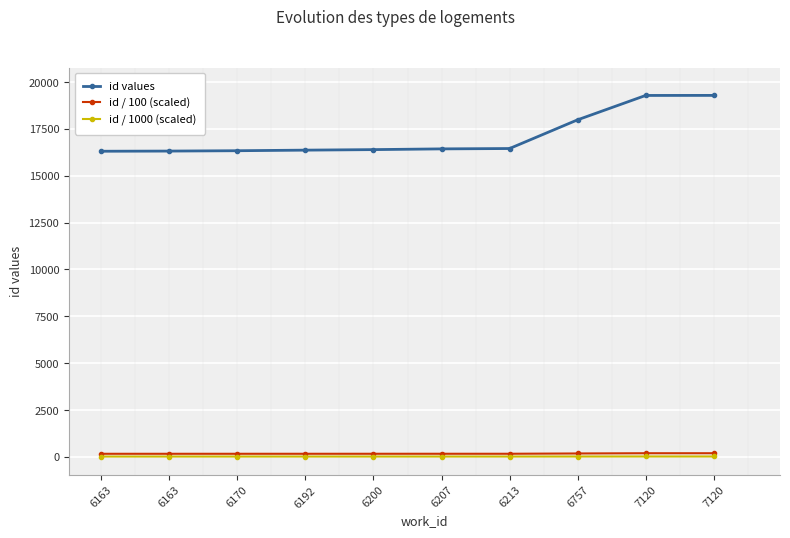

Rank the series by their maximum value, from highest to lowest.

id values, id / 100 (scaled), id / 1000 (scaled)